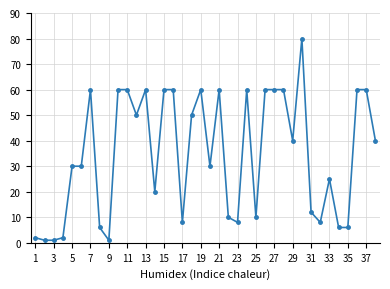

How many data points does each series have?

38